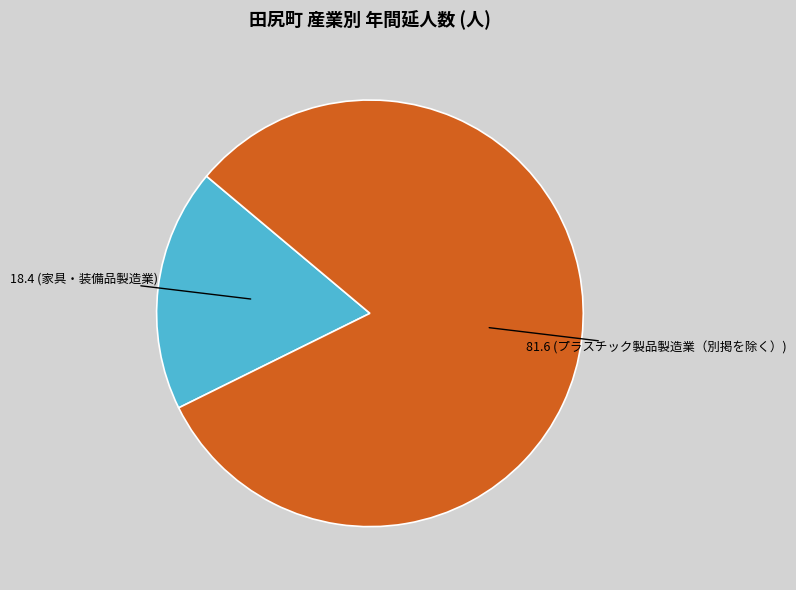

Is there a majority slice in this chart?

Yes